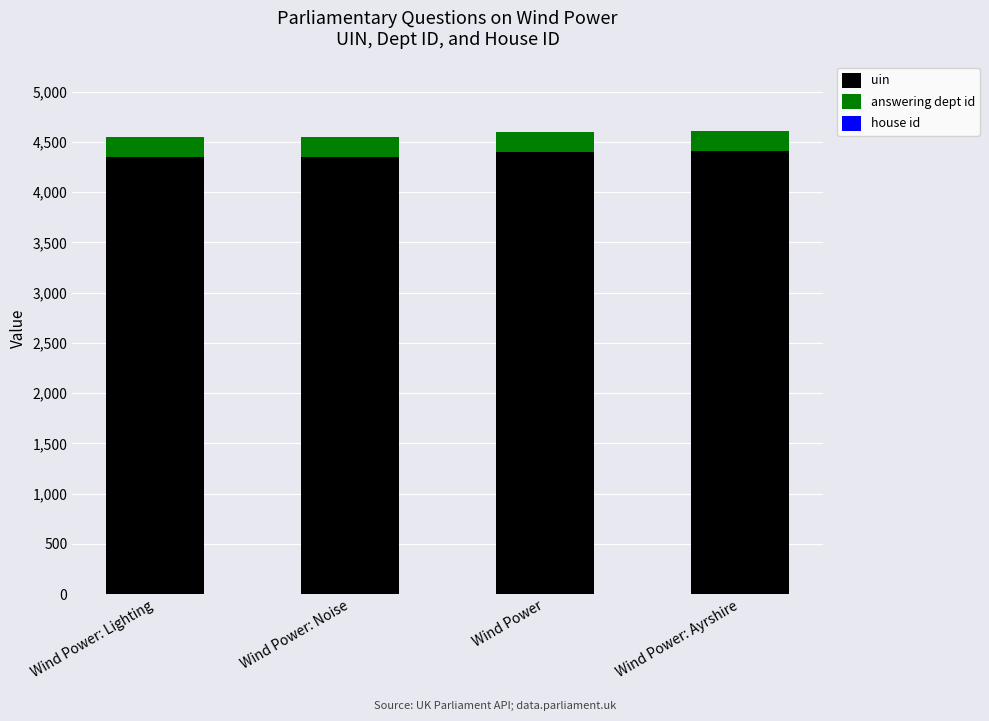

What is the highest value of the uin series?

4406